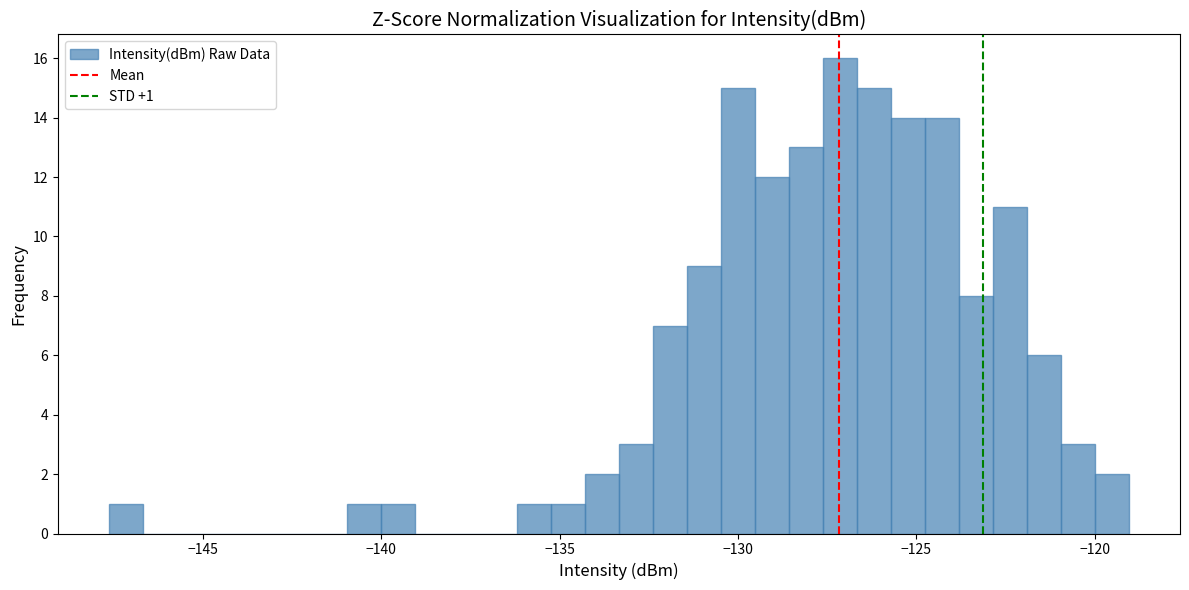

Around what value on the x-axis is the tallest bar? Give the approximate position of its centre, as read against the axis.

-127.0